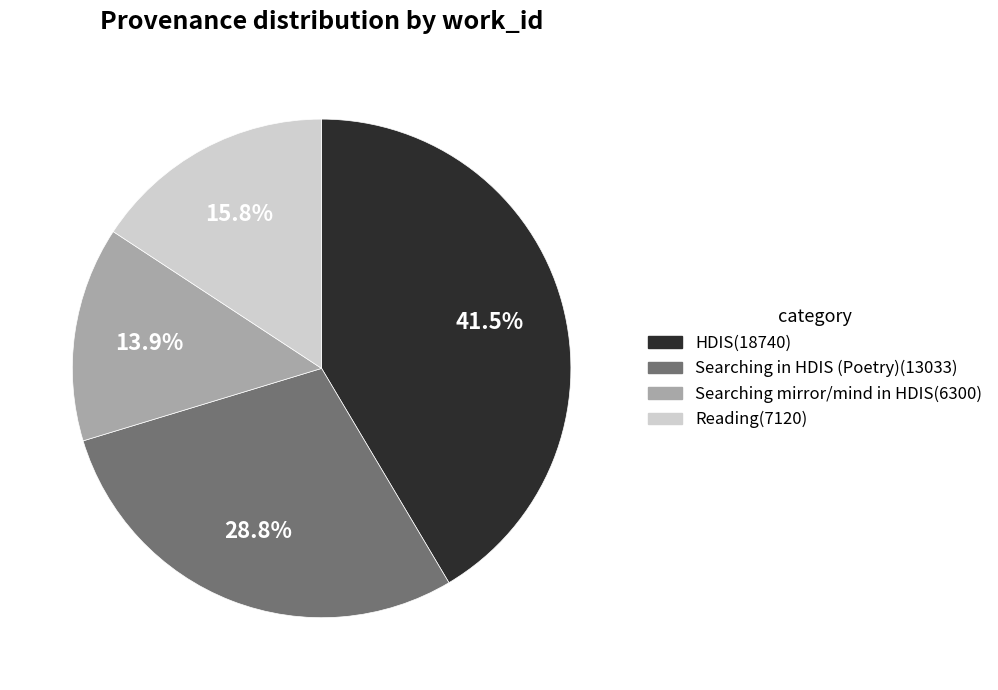

Is there a majority slice in this chart?

No